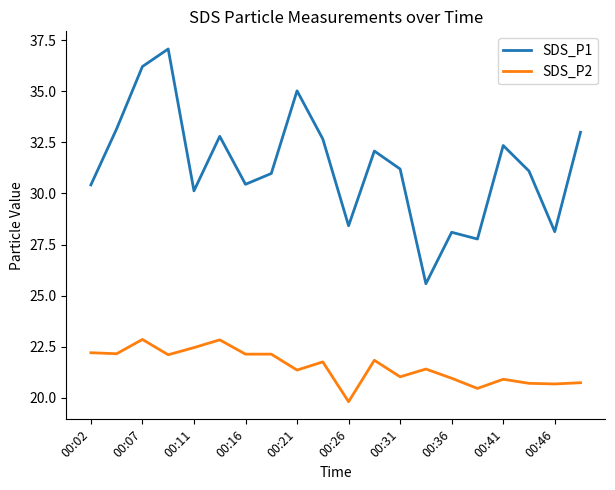

True or false: SDS_P1 and SDS_P2 cross at least once.

False